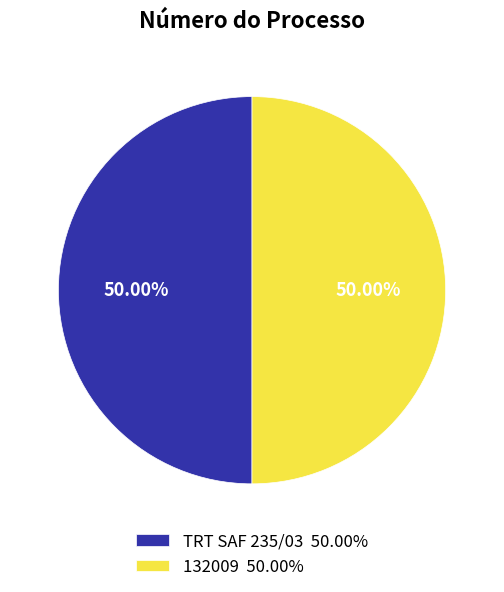

To the nearest percent, what is the combined percentage of 132009 and TRT SAF 235/03?

100%